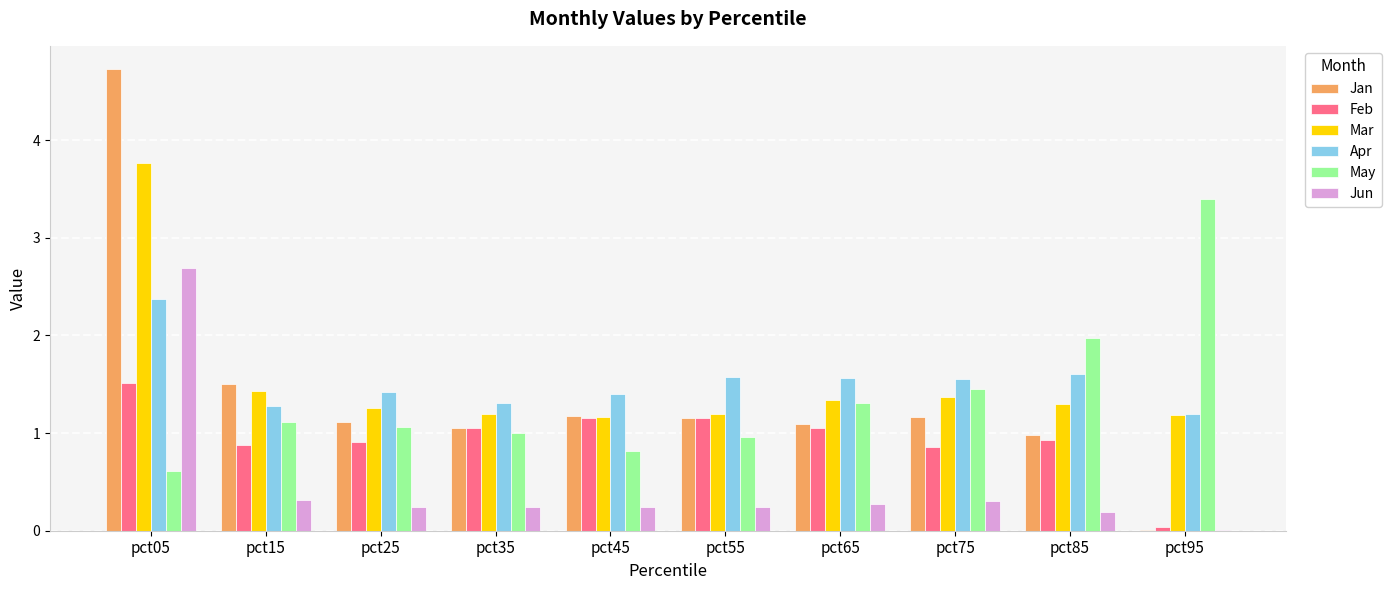

Where is Feb nearest to the value 0?

pct95